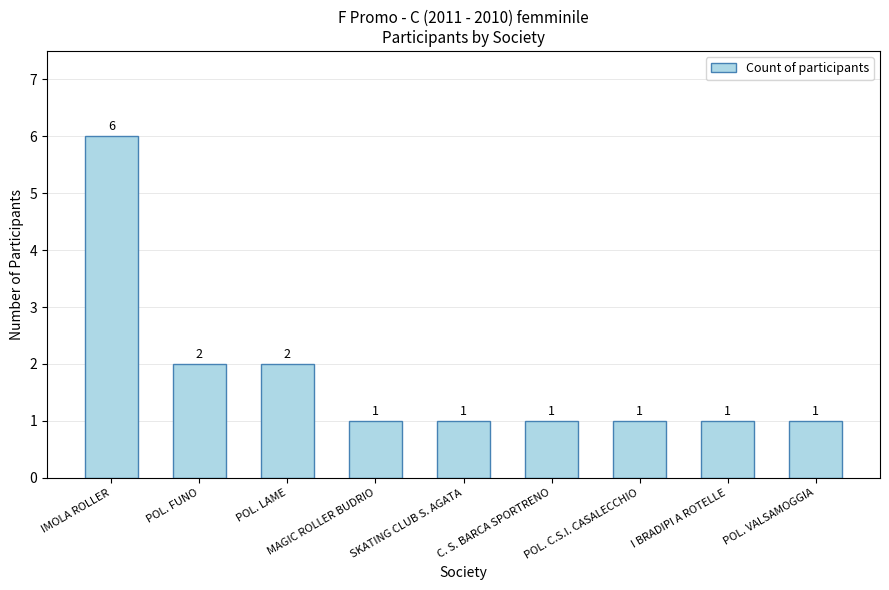

Which label corresponds to the largest value in the chart?

IMOLA ROLLER